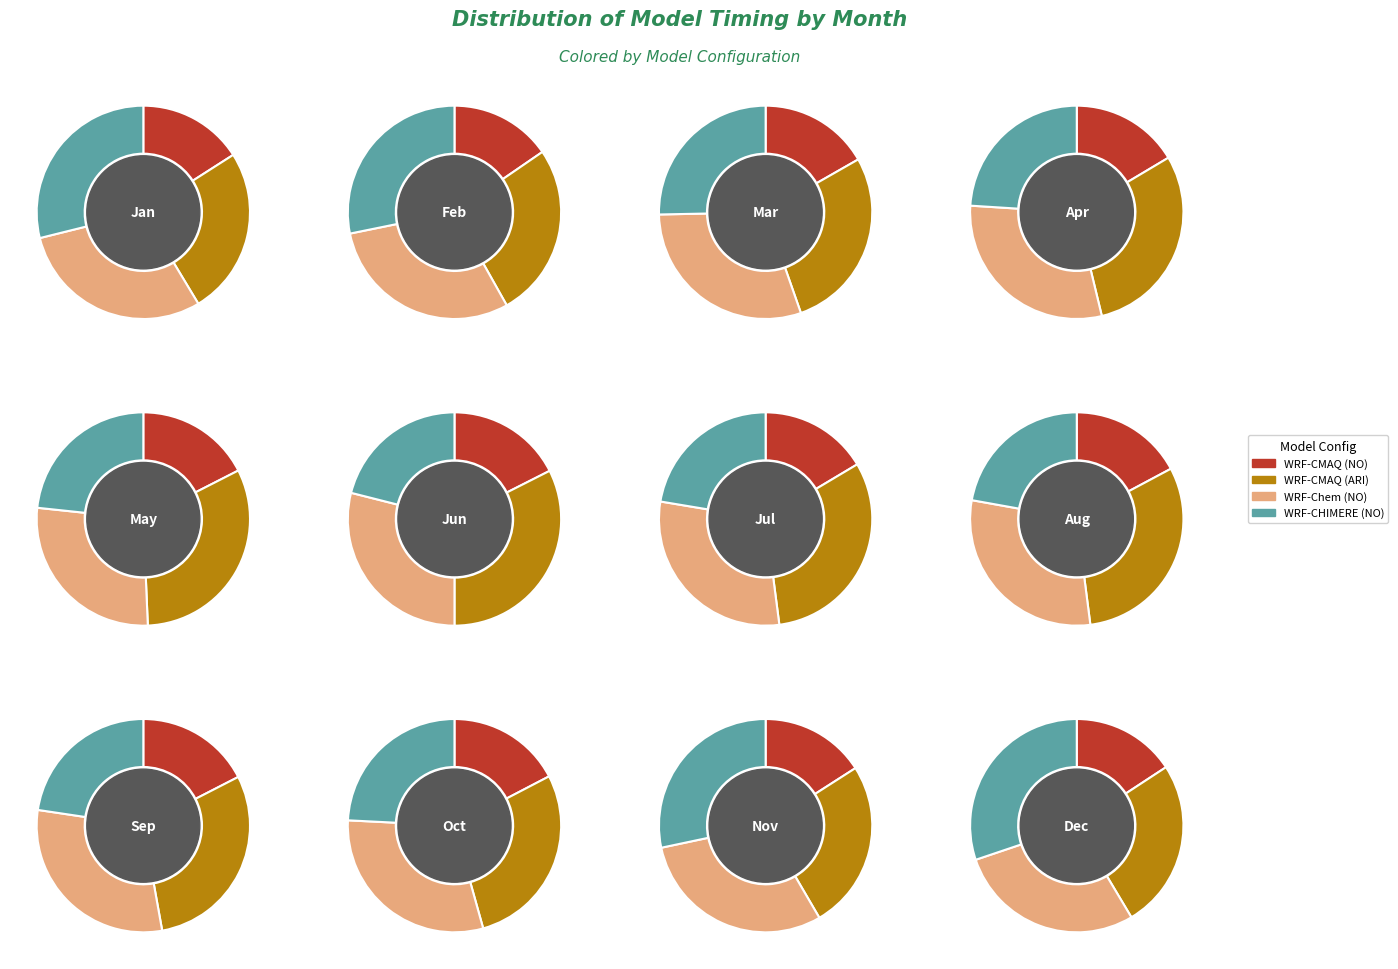

Count the number of slices in the pie.

12